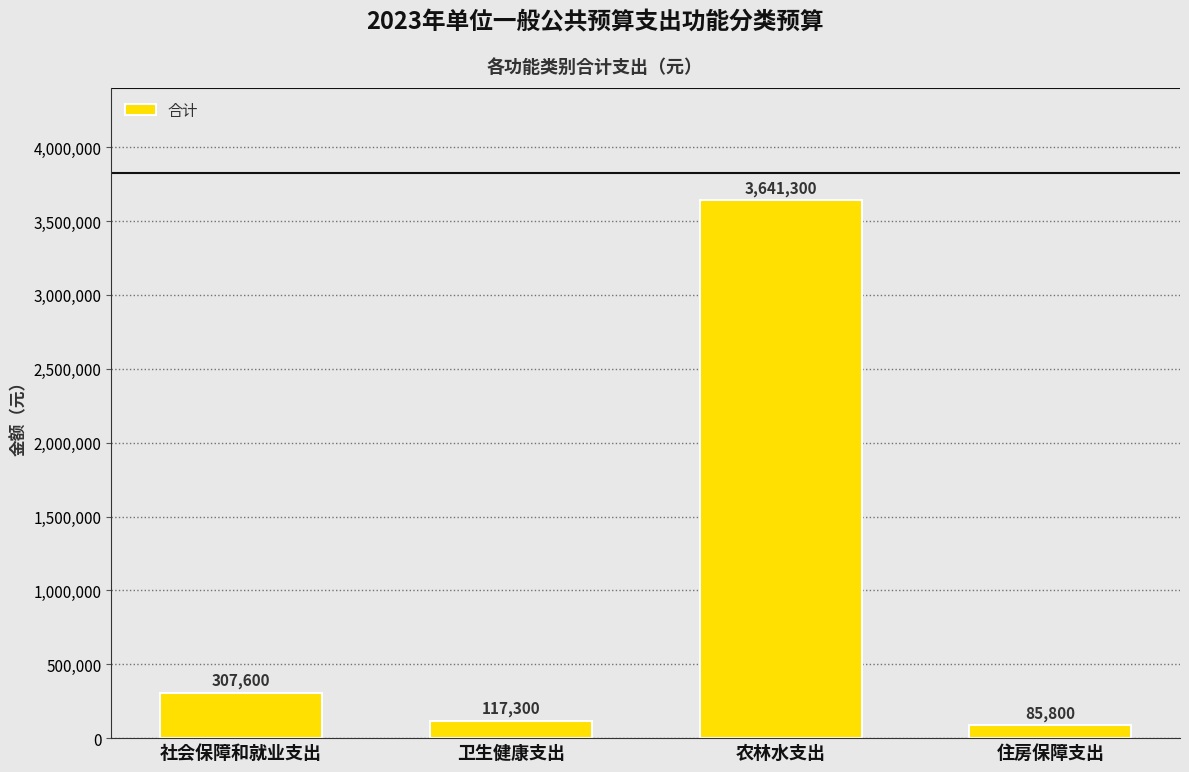

Reading left to right, transcribe all the data shown in this chart.

社会保障和就业支出=307600	卫生健康支出=117300	农林水支出=3641300	住房保障支出=85800